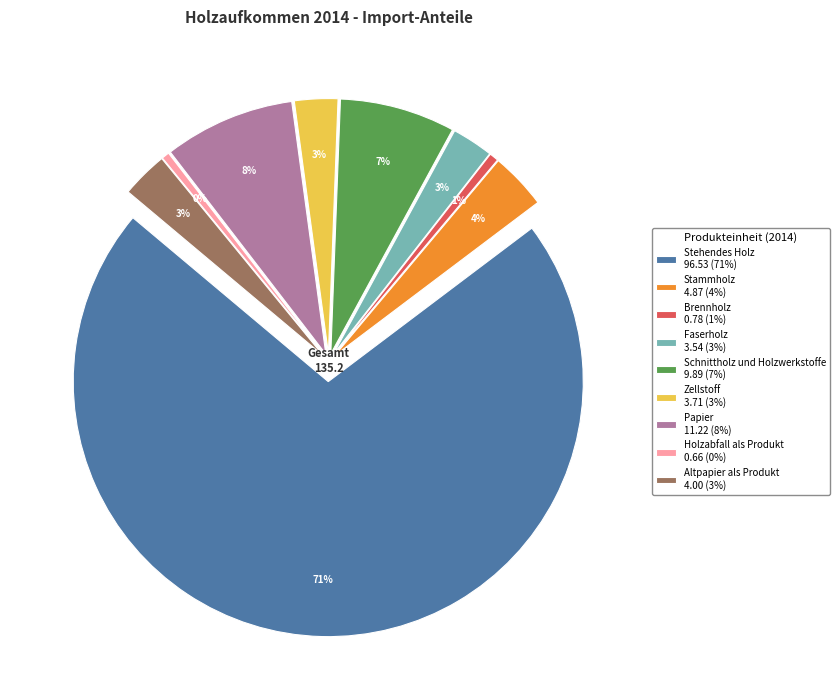

Does Stehendes Holz account for over 50% of the chart?

Yes